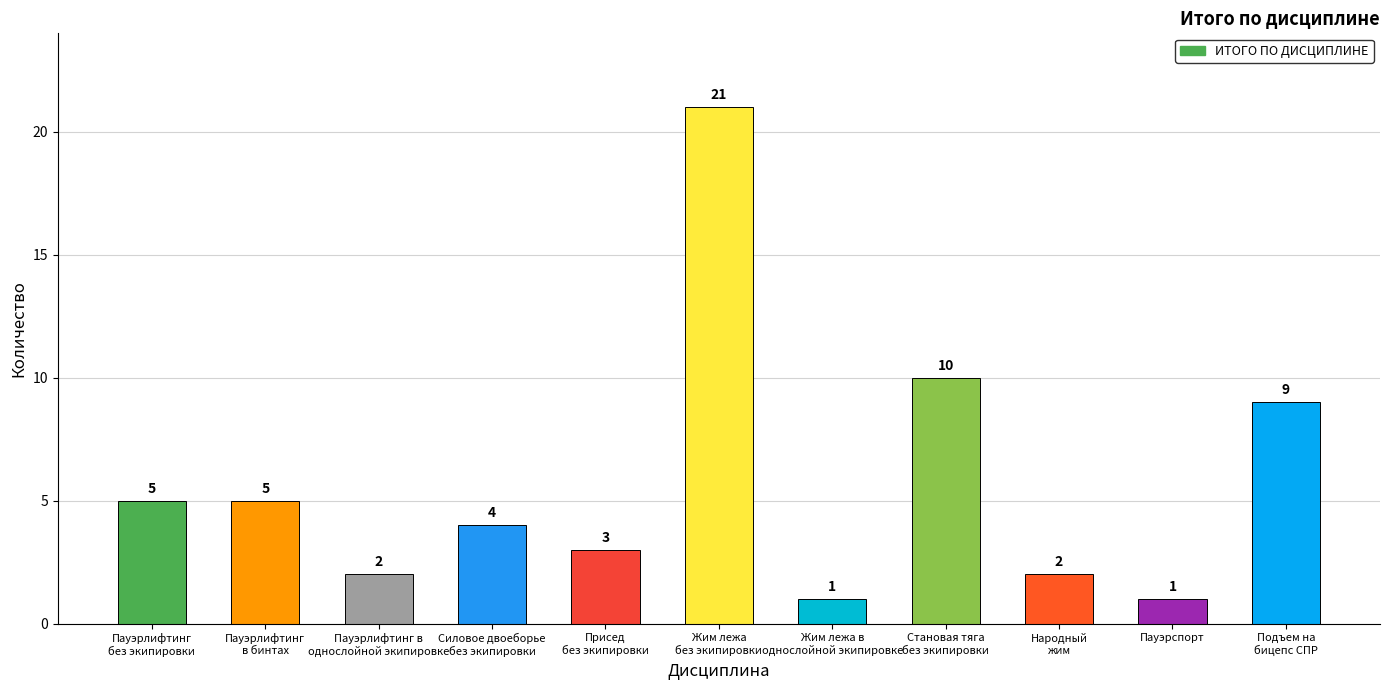

Reading left to right, transcribe all the data shown in this chart.

5	5	2	4	3	21	1	10	2	1	9